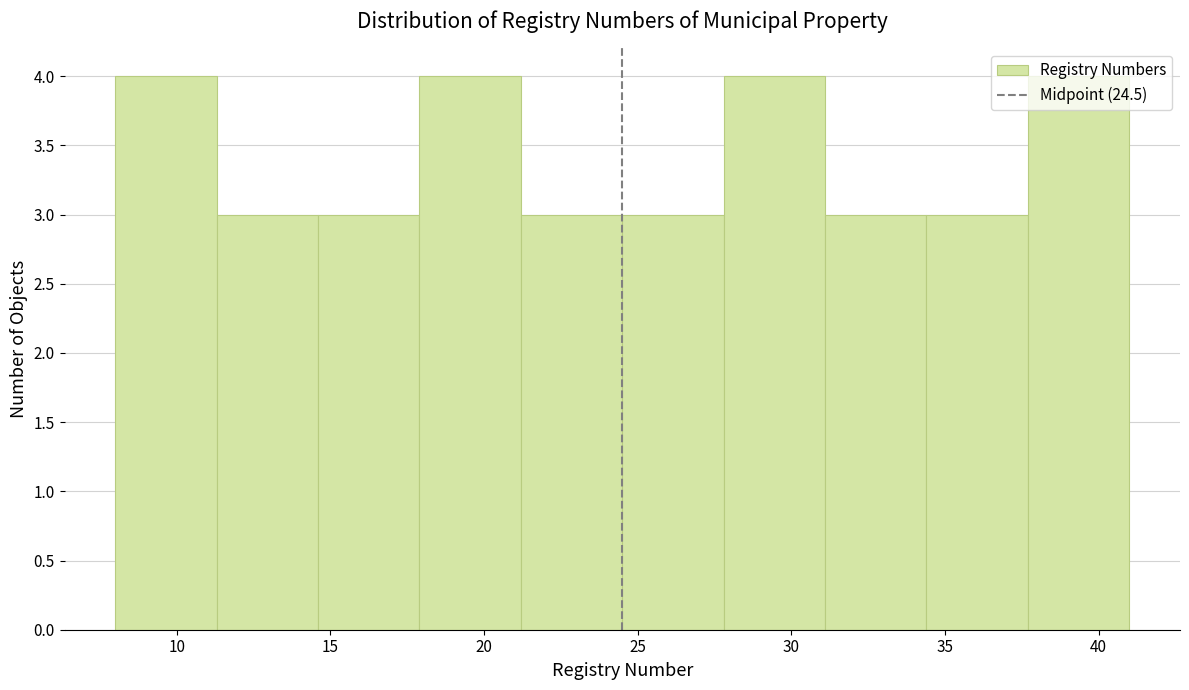

Reading left to right, list every bar in this chart as the range it spans on the x-axis followed by its height. Neither the bar edges nor the heights are printed on the chart, so give them approximately, as read against the axes.

8.0 to 11.3: 4
11.3 to 14.6: 3
14.6 to 17.9: 3
17.9 to 21.2: 4
21.2 to 24.5: 3
24.5 to 27.8: 3
27.8 to 31.1: 4
31.1 to 34.4: 3
34.4 to 37.7: 3
37.7 to 41.0: 4